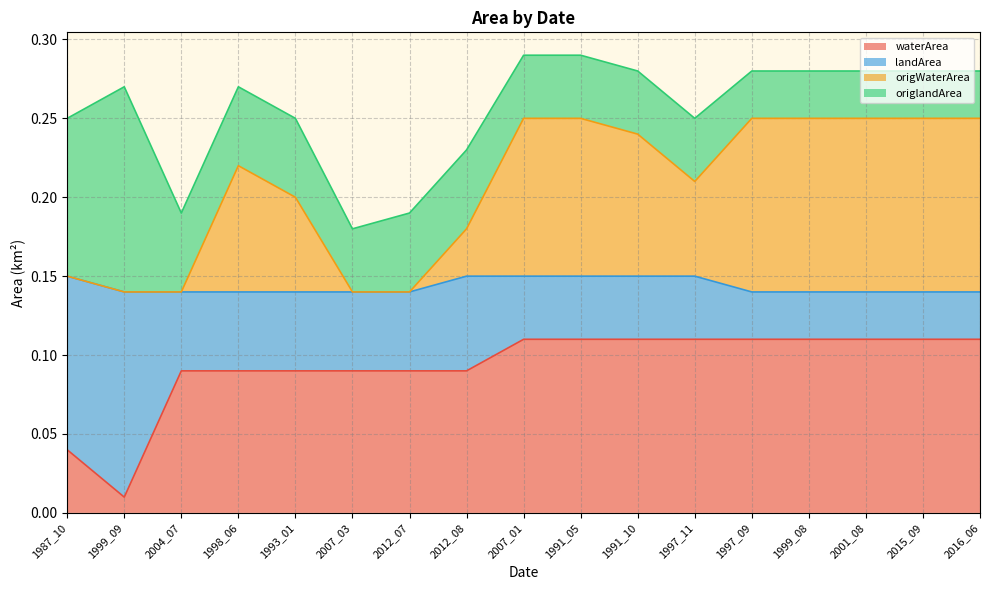

Does the chart display data point markers on the line(s)?

No